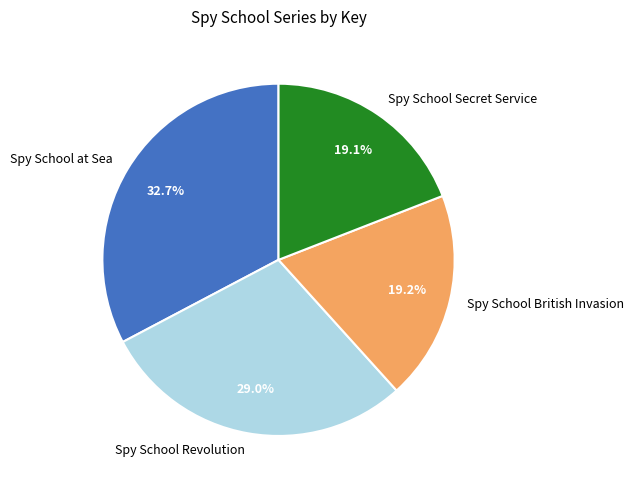

Which category has the biggest portion of the pie?

Spy School at Sea